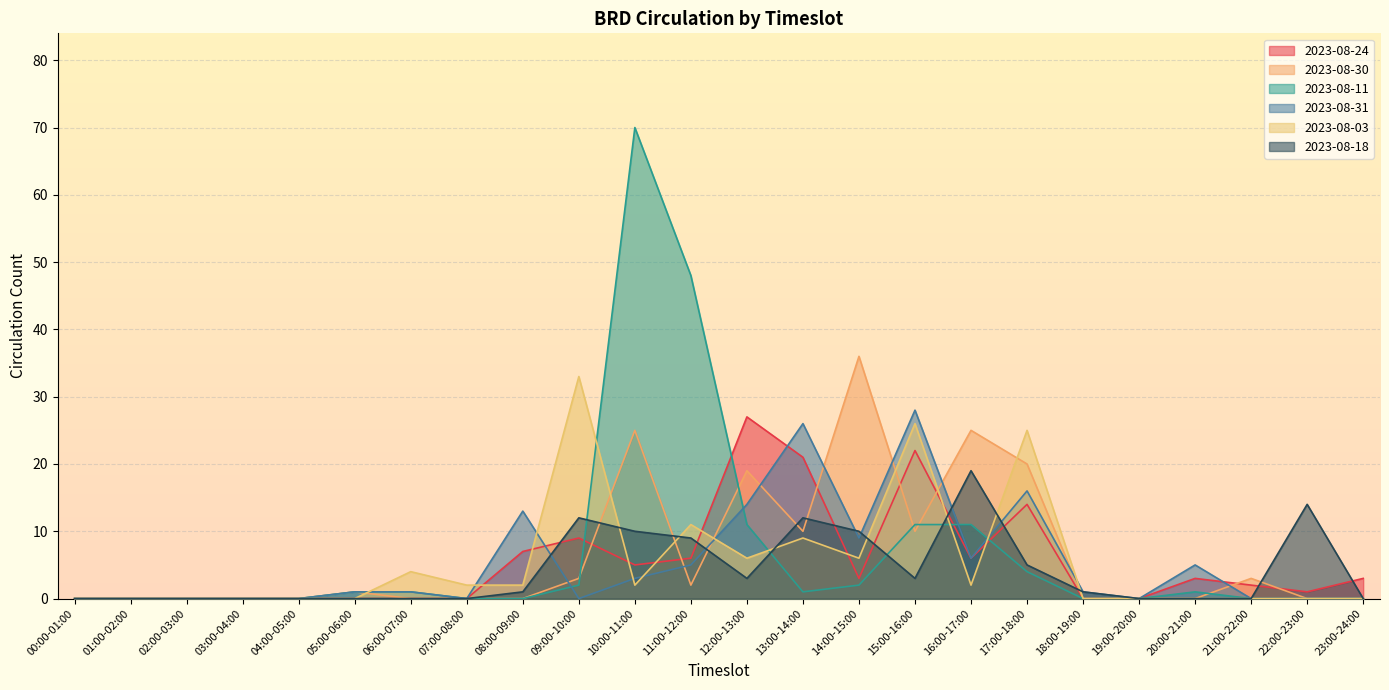

List the labels in order of 2023-08-31 value, largest first.

15:00-16:00, 13:00-14:00, 17:00-18:00, 12:00-13:00, 08:00-09:00, 14:00-15:00, 16:00-17:00, 11:00-12:00, 20:00-21:00, 10:00-11:00, 05:00-06:00, 06:00-07:00, 18:00-19:00, 00:00-01:00, 01:00-02:00, 02:00-03:00, 03:00-04:00, 04:00-05:00, 07:00-08:00, 09:00-10:00, 19:00-20:00, 21:00-22:00, 22:00-23:00, 23:00-24:00, 